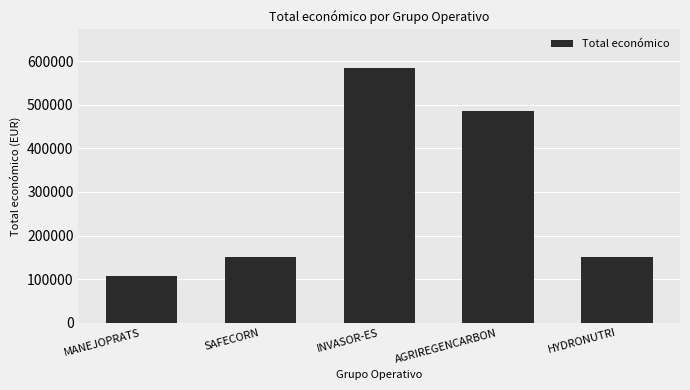

Is it true that the value at INVASOR-ES is 986888?

False